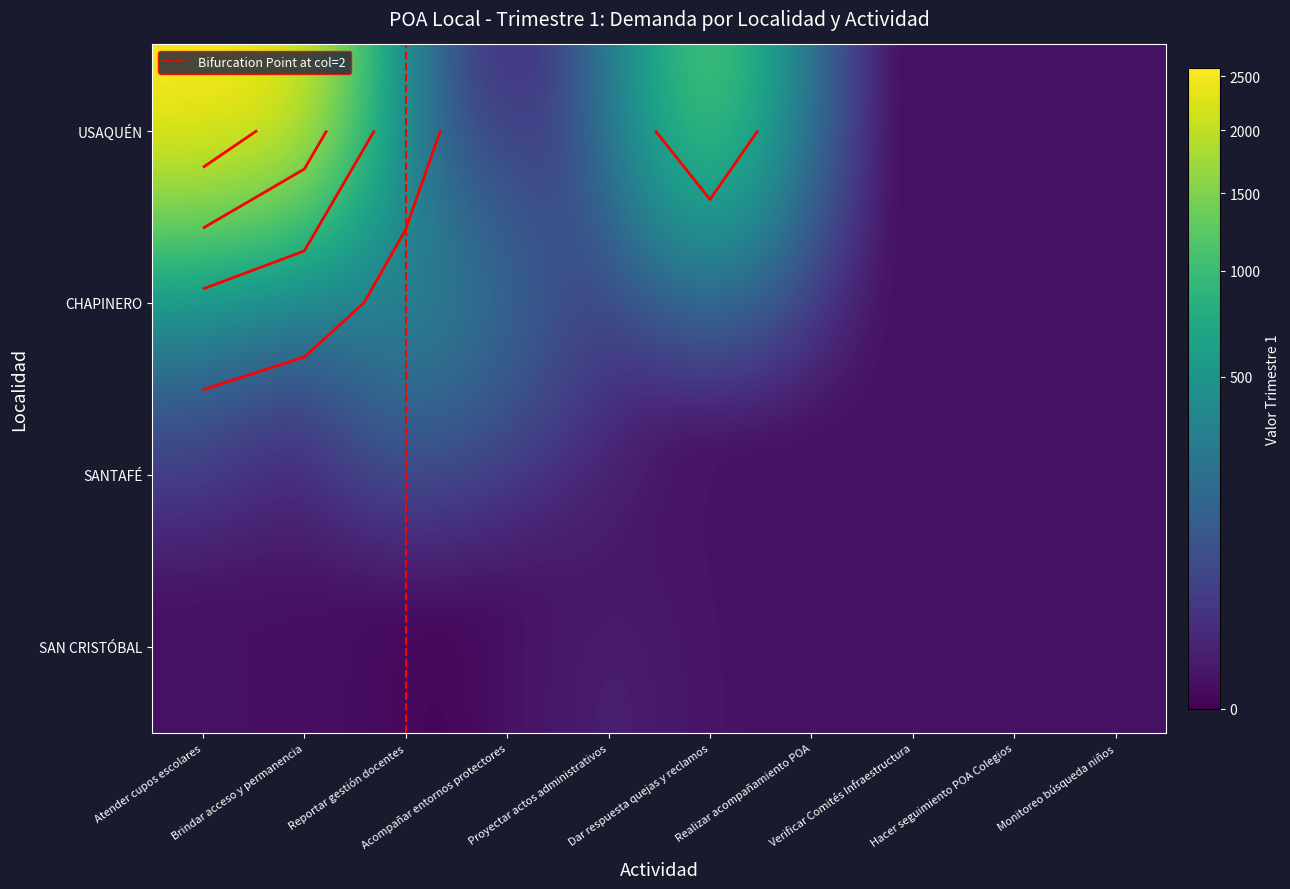

What is the sum of the CHAPINERO values at Atender cupos escolares and Reportar gestión docentes?

688